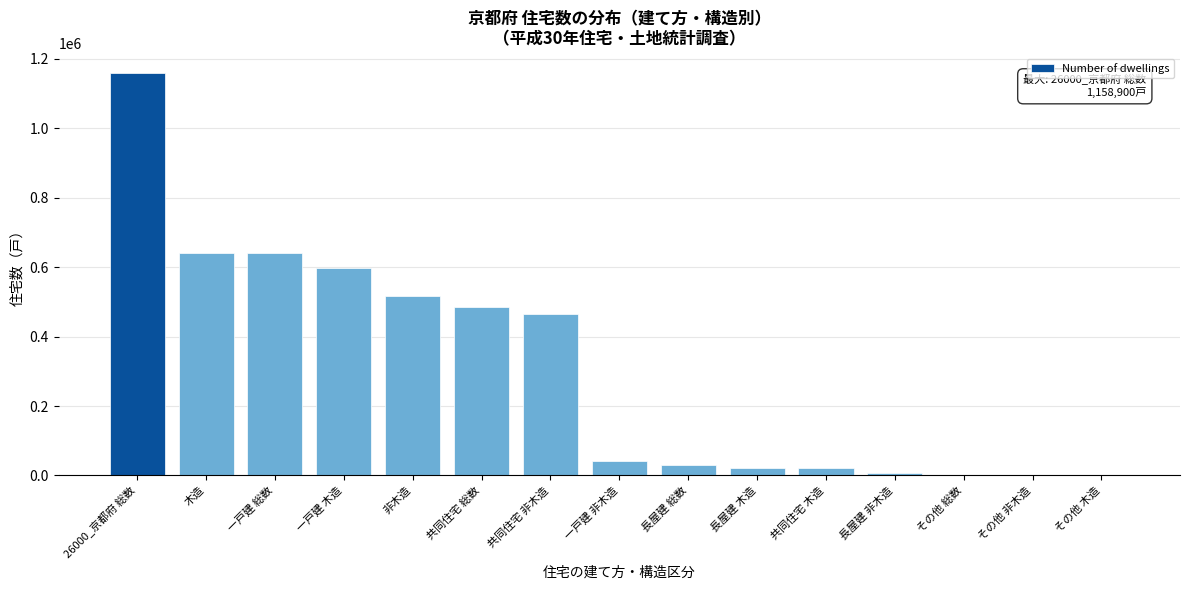

The value at 一戸建 木造 is 598300. True or false?

True